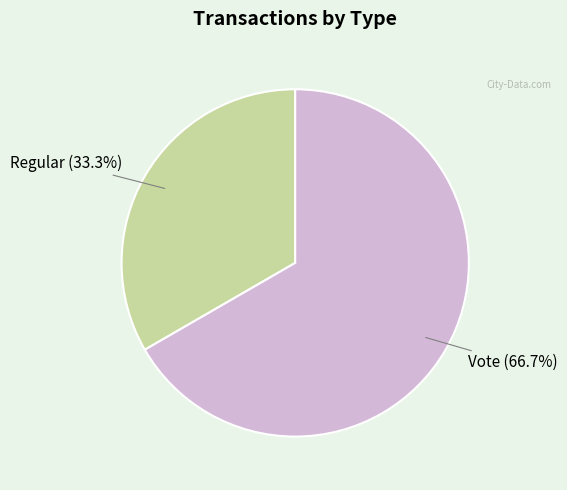

Is there any slice that represents more than half of the pie?

Yes